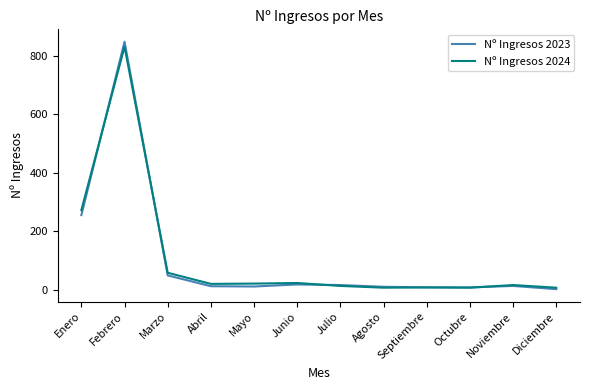

Is it true that Nº Ingresos 2023 equals 10 at Agosto?

True